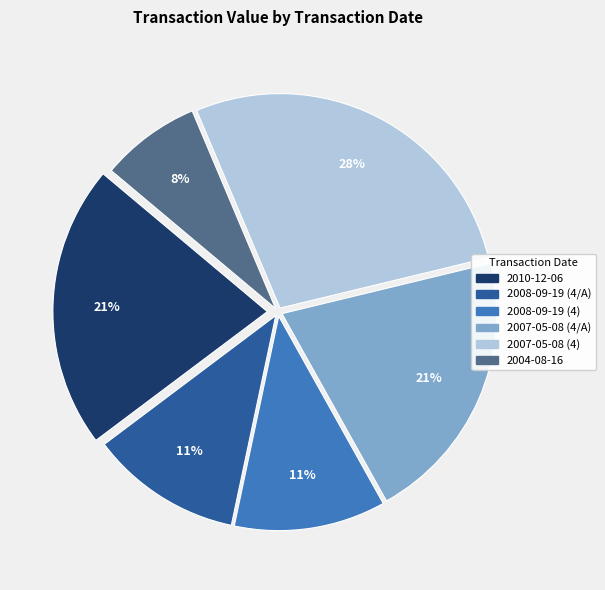

Is 2008-09-19 (4) the majority of the pie?

No